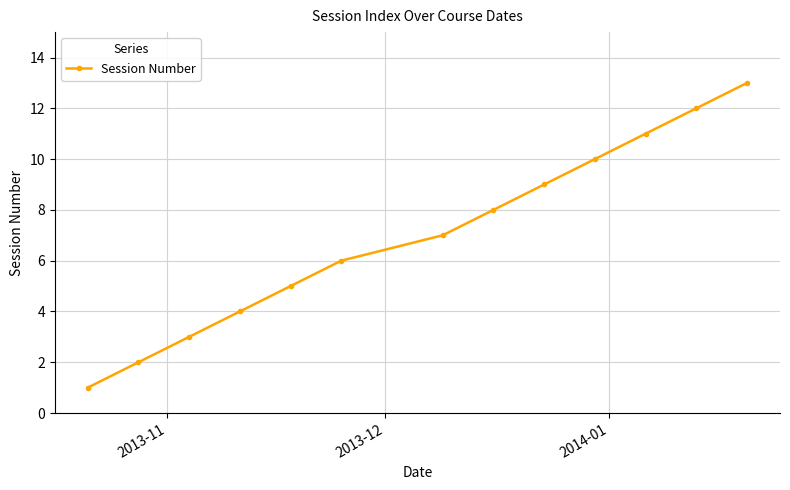

What is the value of the 5th point from the left?

5